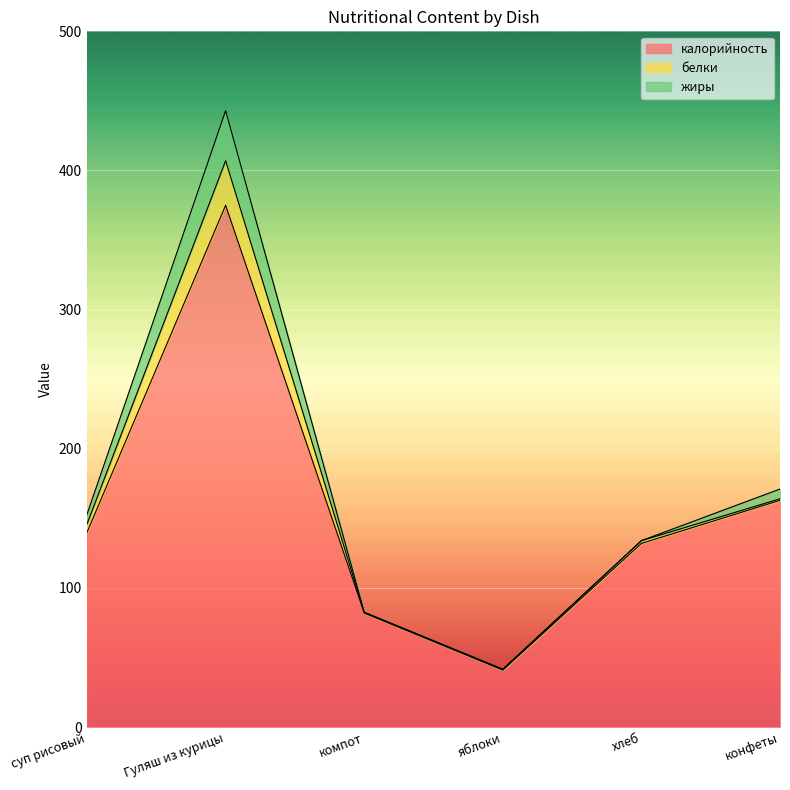

True or false: жиры and белки intersect in this chart.

True